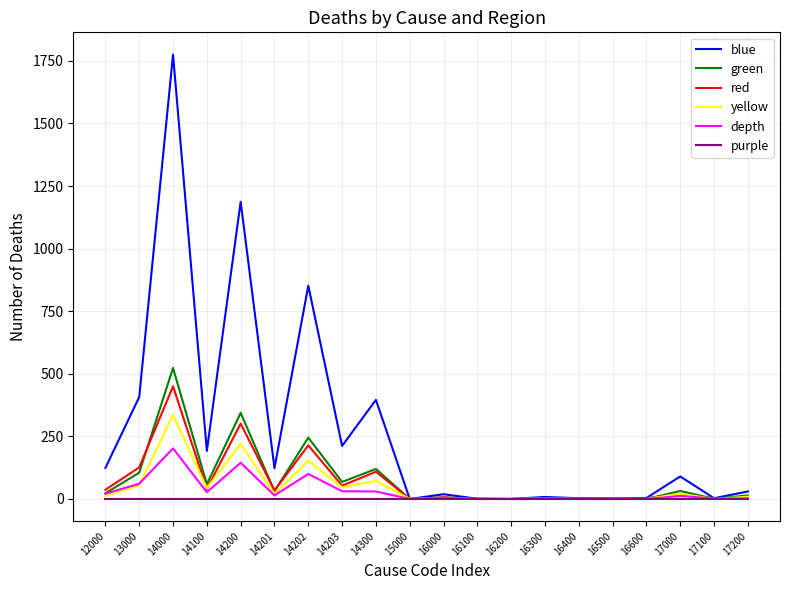

At which category is the sum across all series the highest?

14000